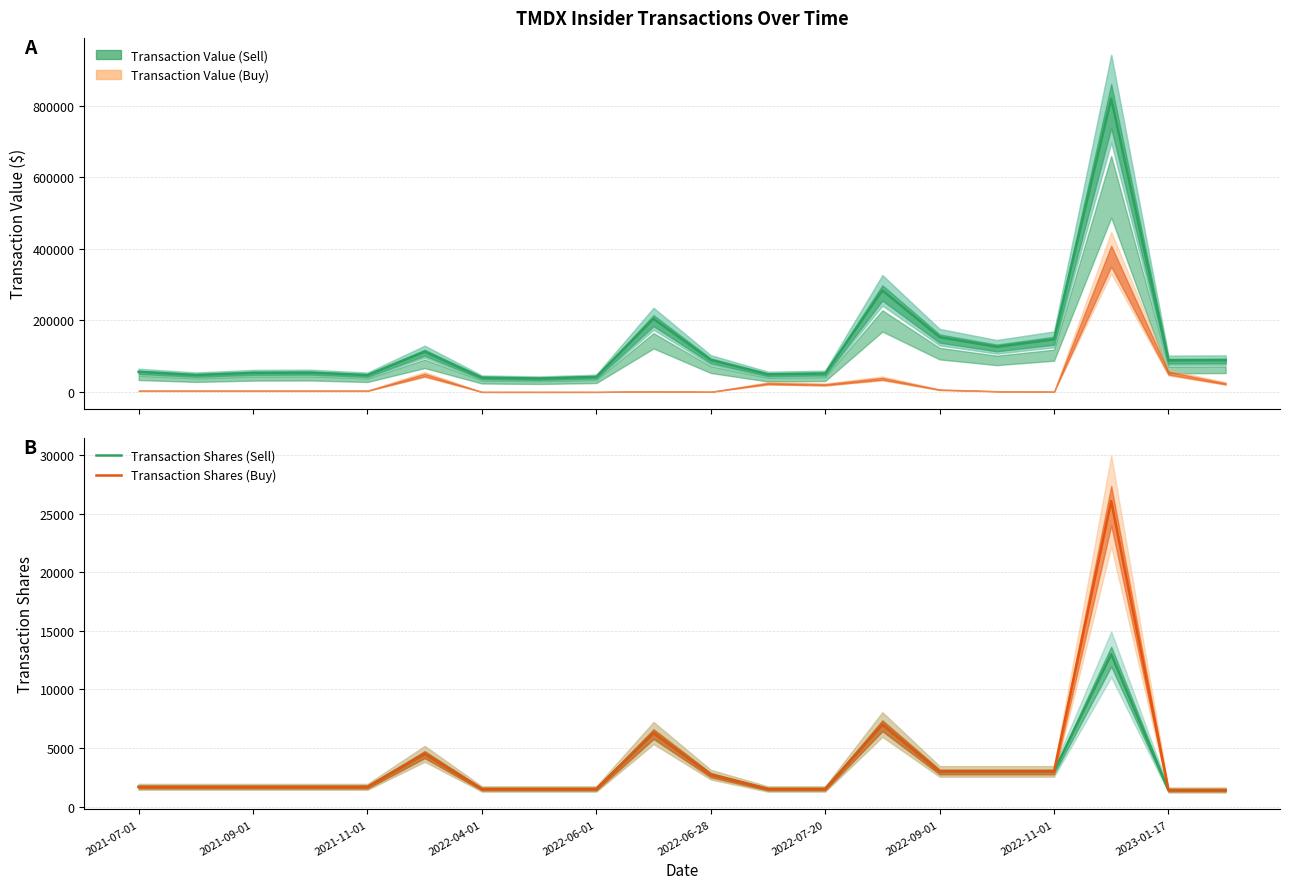

Which has a higher value, 11 or 18?

18